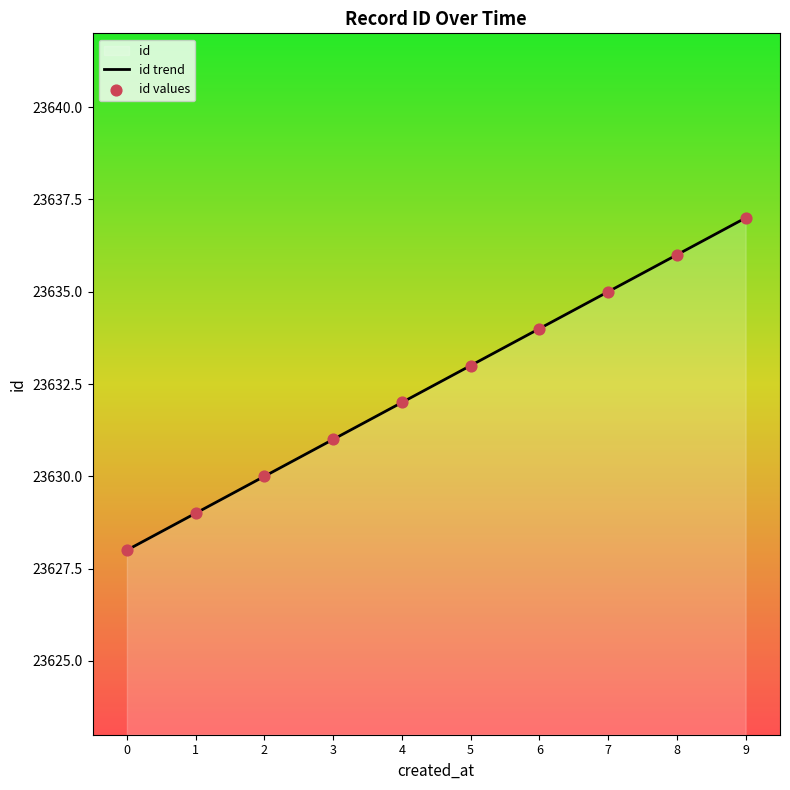

Is the value of id trend at 0 greater than the value of id values at 2?

No